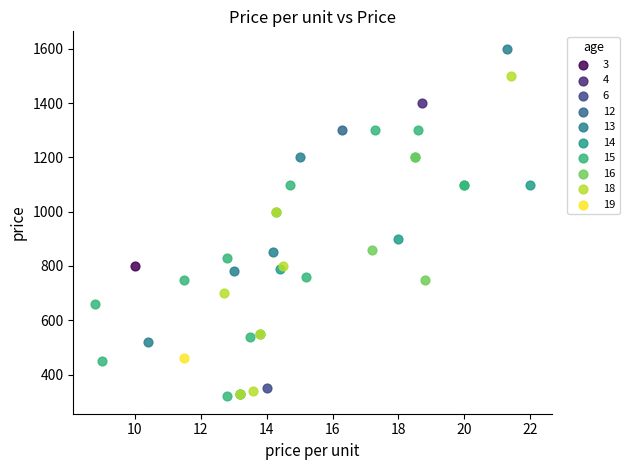

What are all the series names shown in the legend?

3, 4, 6, 12, 13, 14, 15, 16, 18, 19